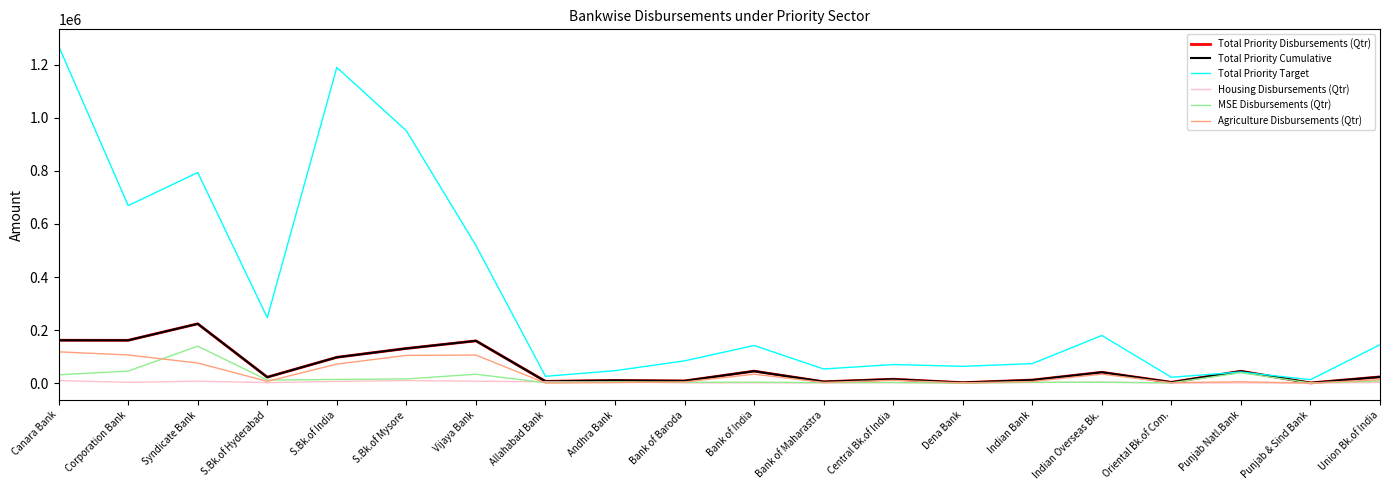

How many data points in Agriculture Disbursements (Qtr) are above 10420?

9